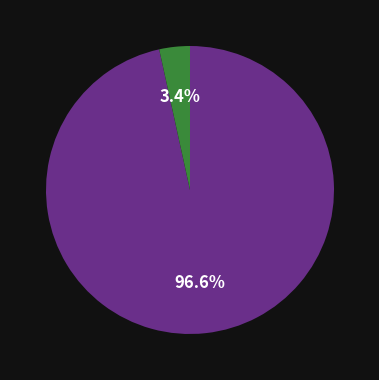

Does any single category account for the majority?

Yes